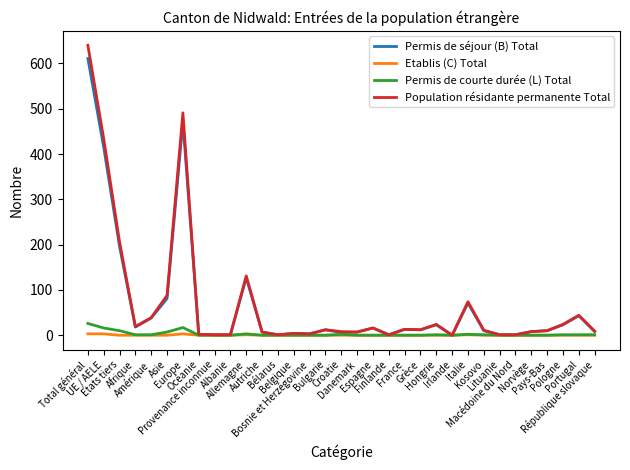

Which series has the widest spread of values?

Population résidante permanente Total